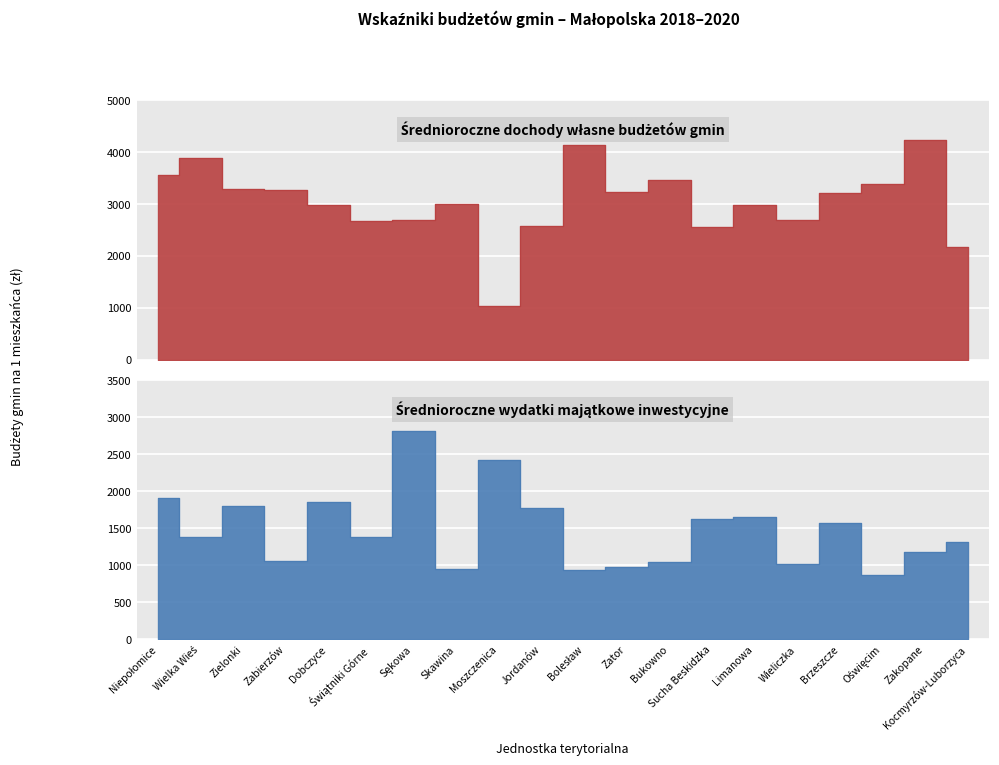

At which category does the chart reach its minimum across all series?

Oświęcim